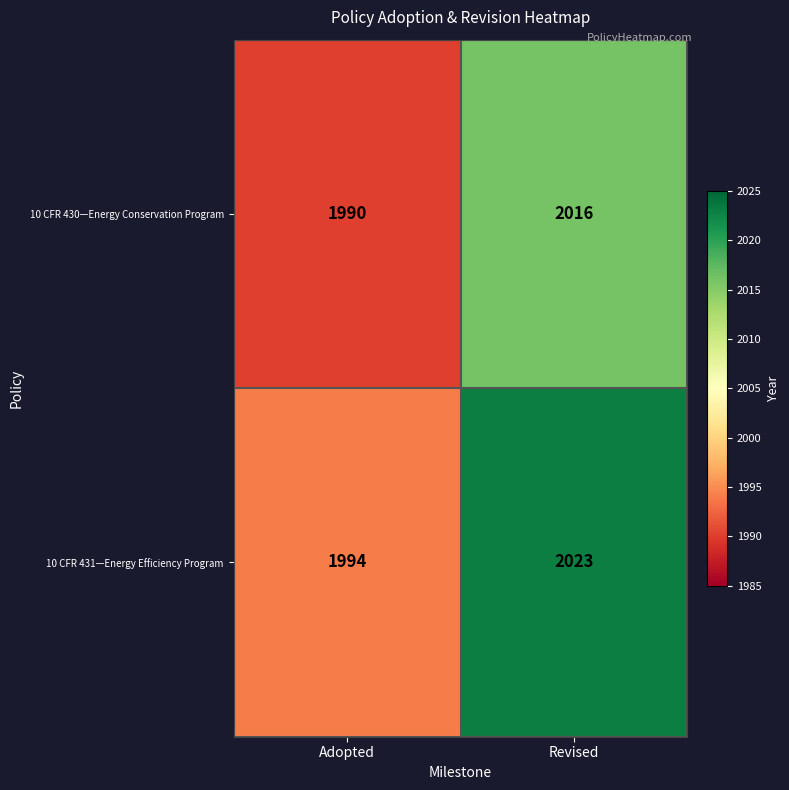

The 10 CFR 430—Energy Conservation Program series shows 1405 at Revised. True or false?

False